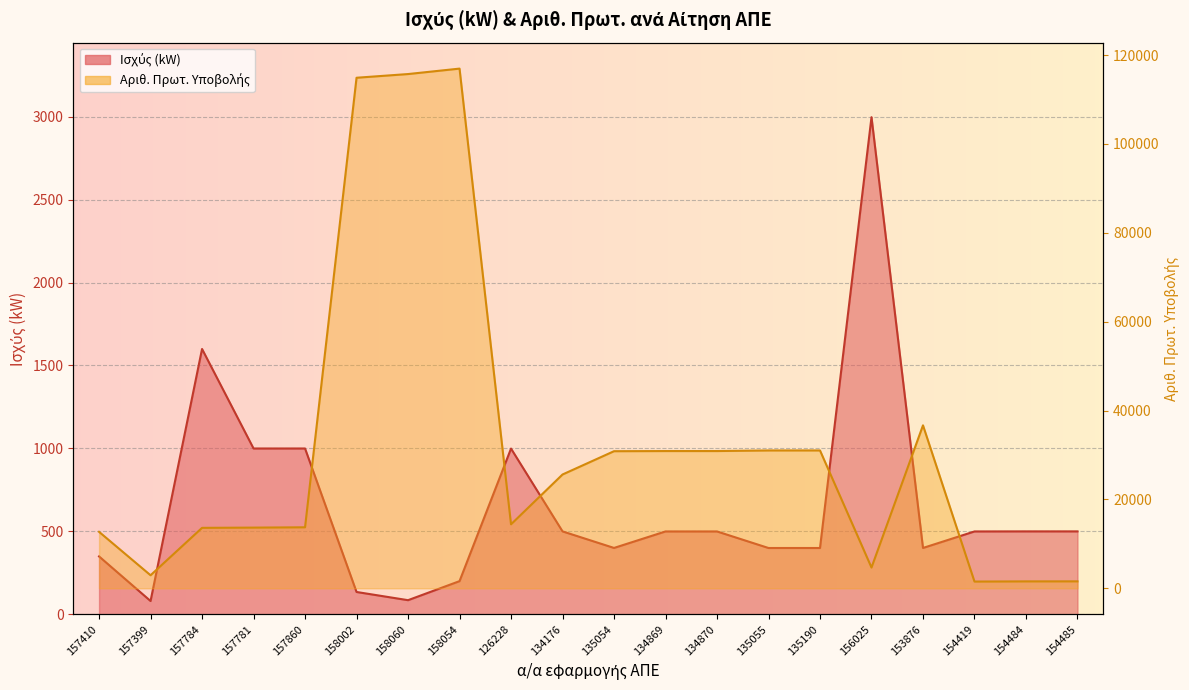

How many lines are shown in the chart?

2